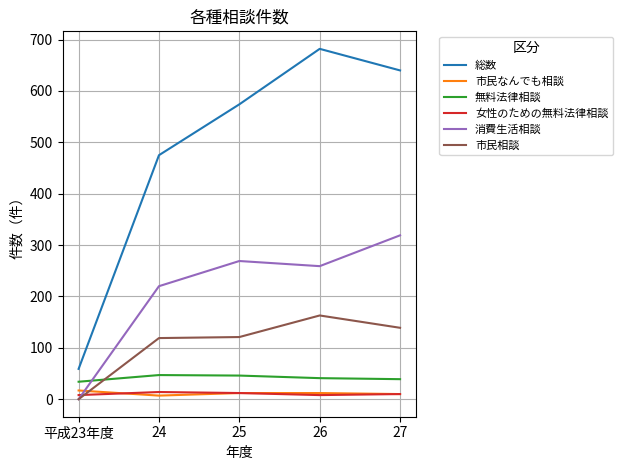

What is the maximum value shown in the chart?

682